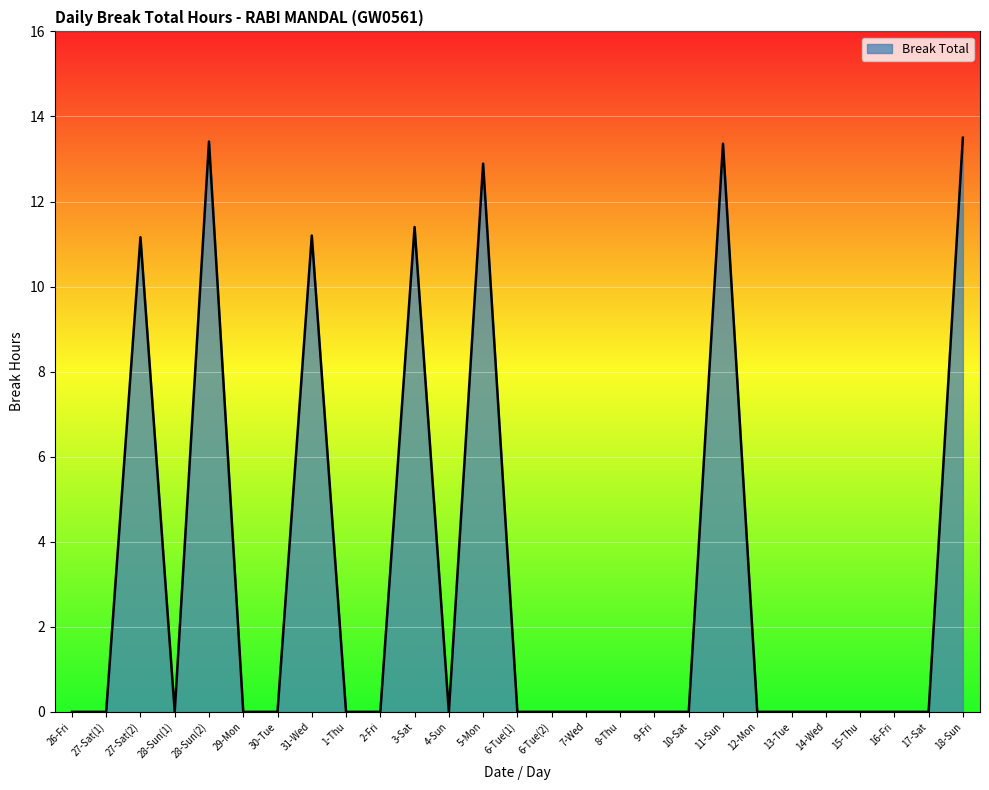

Reading left to right, extract all data points from this chart.

0.0	0.0	11.2	0.0	13.4	0.0	0.0	11.2	0.0	0.0	11.4	0.0	12.9	0.0	0.0	0.0	0.0	0.0	0.0	13.4	0.0	0.0	0.0	0.0	0.0	0.0	13.5